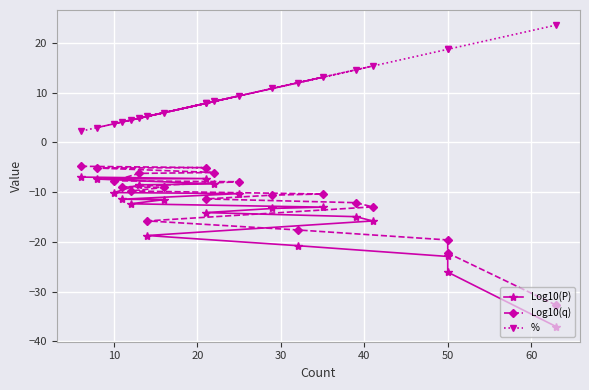

Is it true that % equals 6.8 at 10?

False